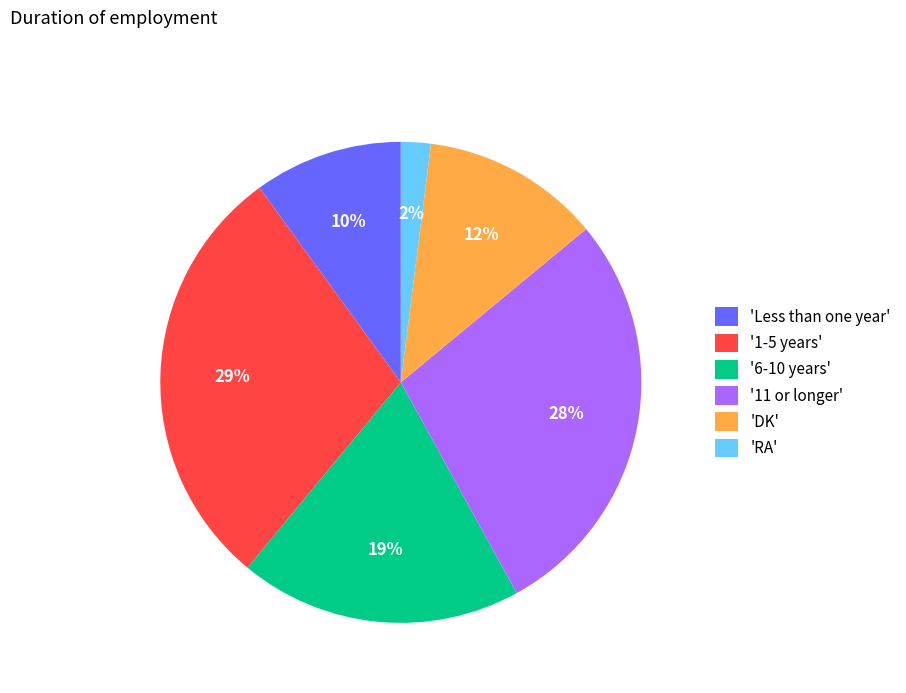

How many slices are in this pie chart?

6